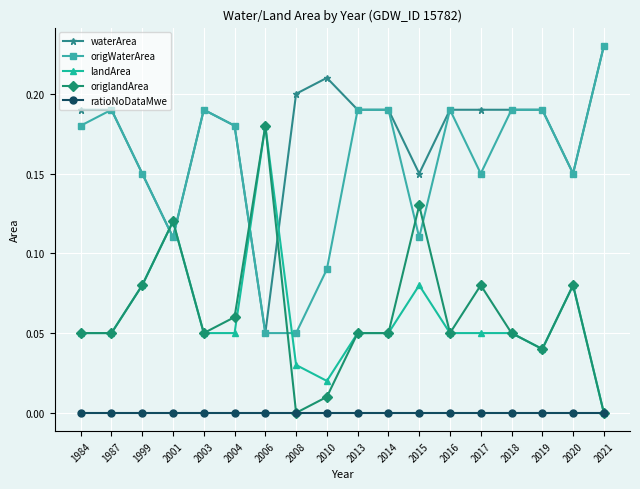

Is the value of origWaterArea at 2018 greater than the value of waterArea at 2004?

Yes